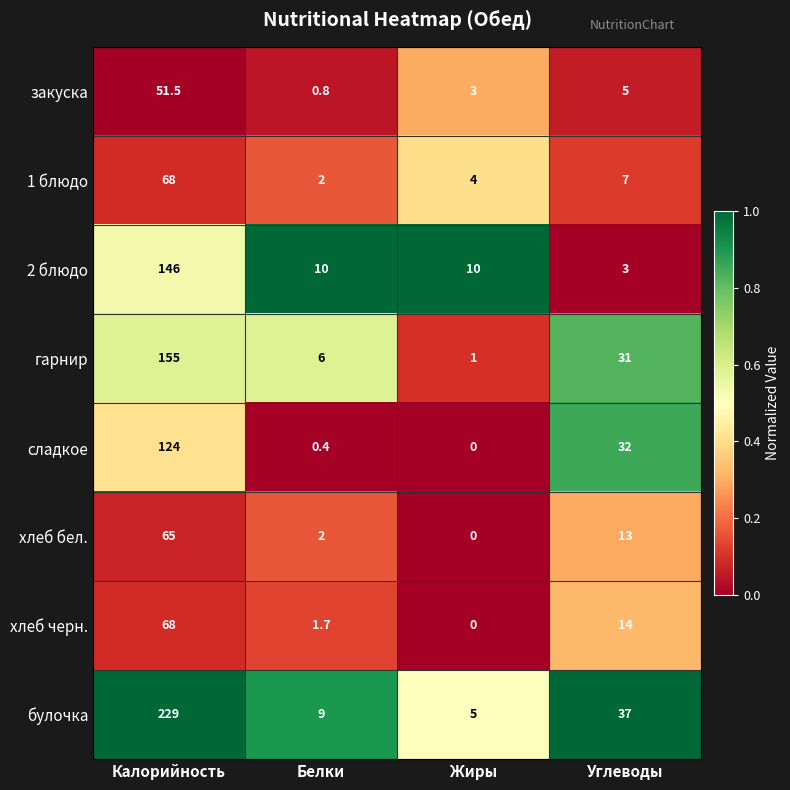

What is the difference between the maximum and minimum values in the булочка series?

224.0